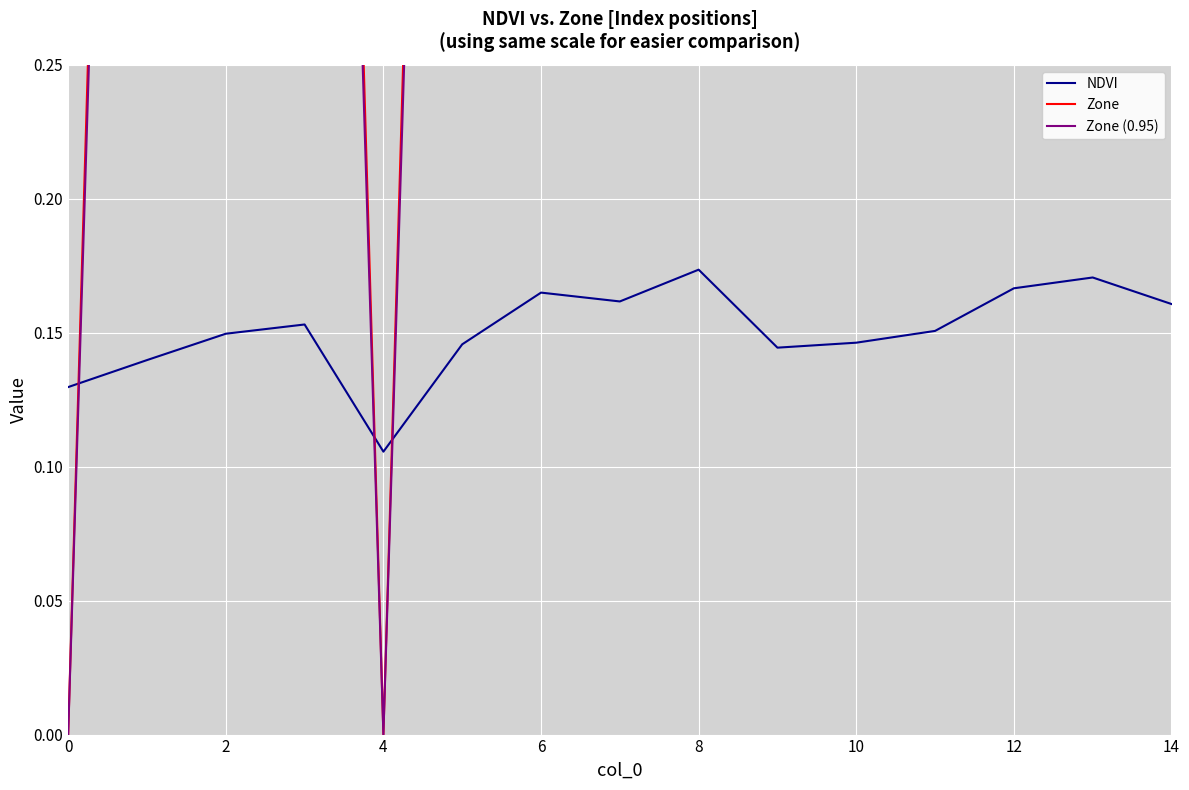

What value does the NDVI series have at 10?

0.1